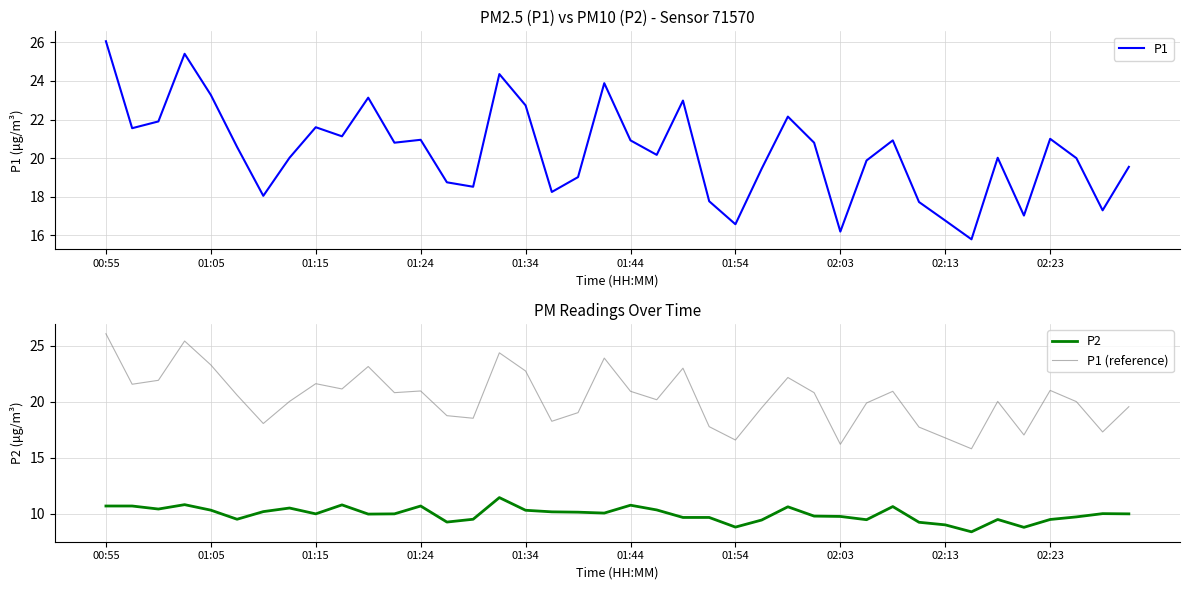

Count the number of categories in the chart.

40